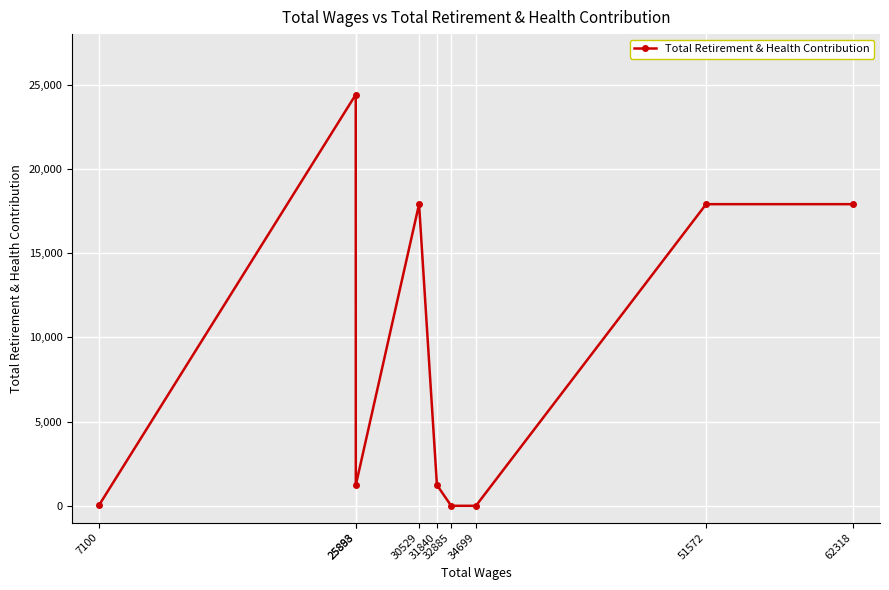

Does the chart display data point markers on the line(s)?

Yes